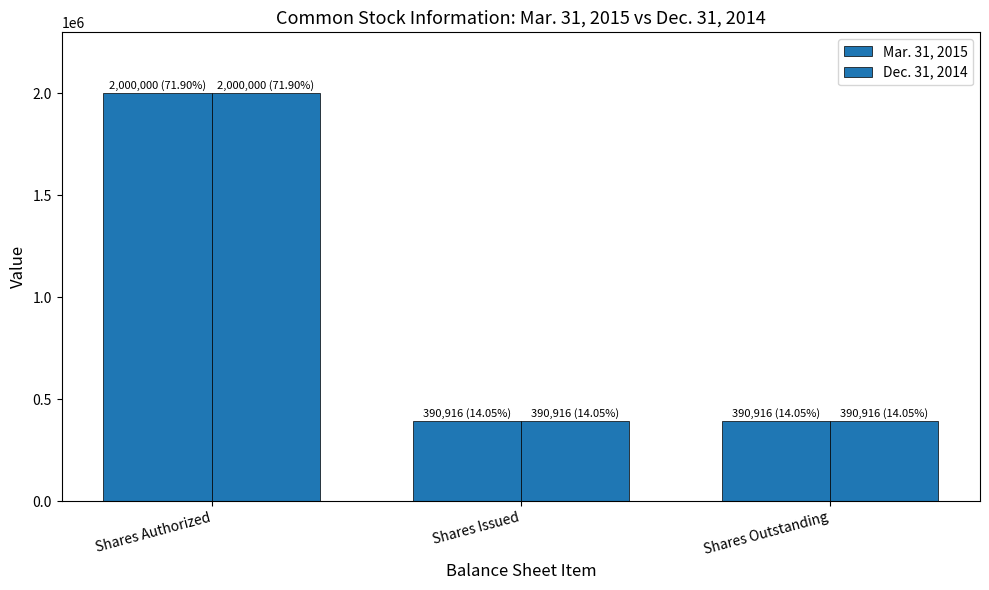

Reading right to left, list all the values displayed in this chart.

Mar. 31, 2015: Shares Outstanding=390916	Shares Issued=390916	Shares Authorized=2000000
Dec. 31, 2014: Shares Outstanding=390916	Shares Issued=390916	Shares Authorized=2000000